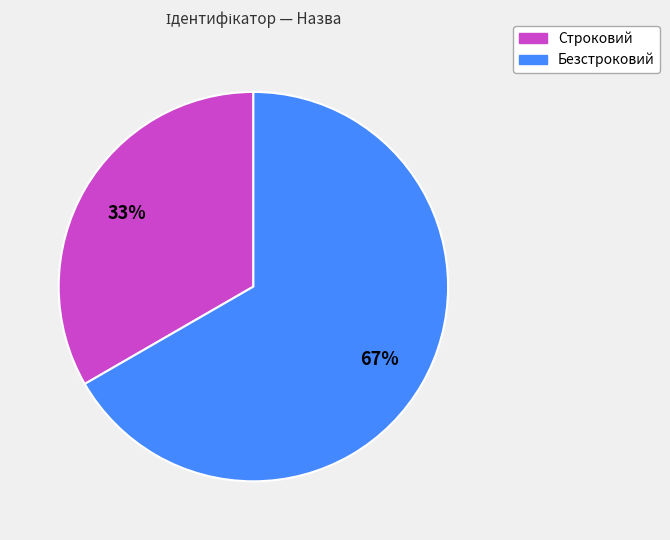

Is it true that Строковий is 43% of the pie?

False